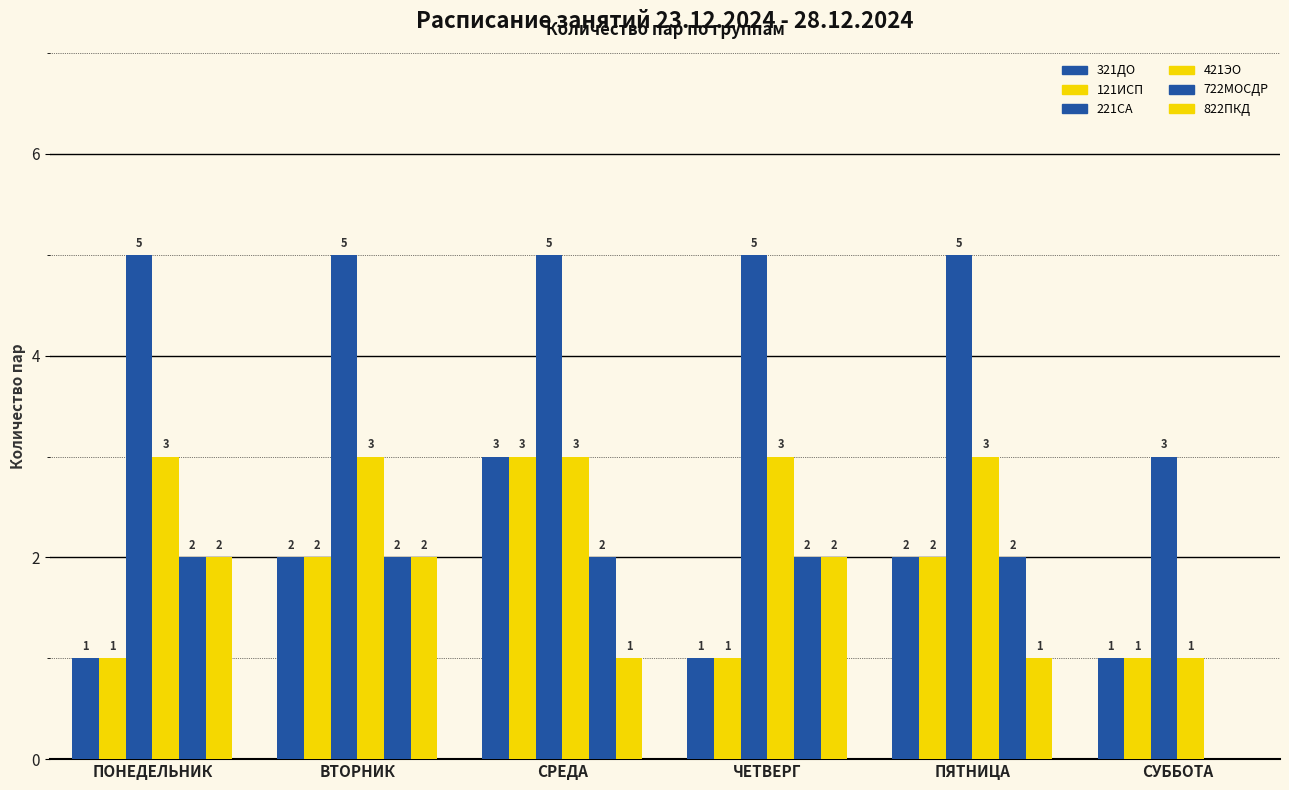

Reading right to left, what are all the values shown in this chart?

321ДО: 1	2	1	3	2	1
121ИСП: 1	2	1	3	2	1
221СА: 3	5	5	5	5	5
421ЭО: 1	3	3	3	3	3
722МОСДР: 0	2	2	2	2	2
822ПКД: 0	1	2	1	2	2